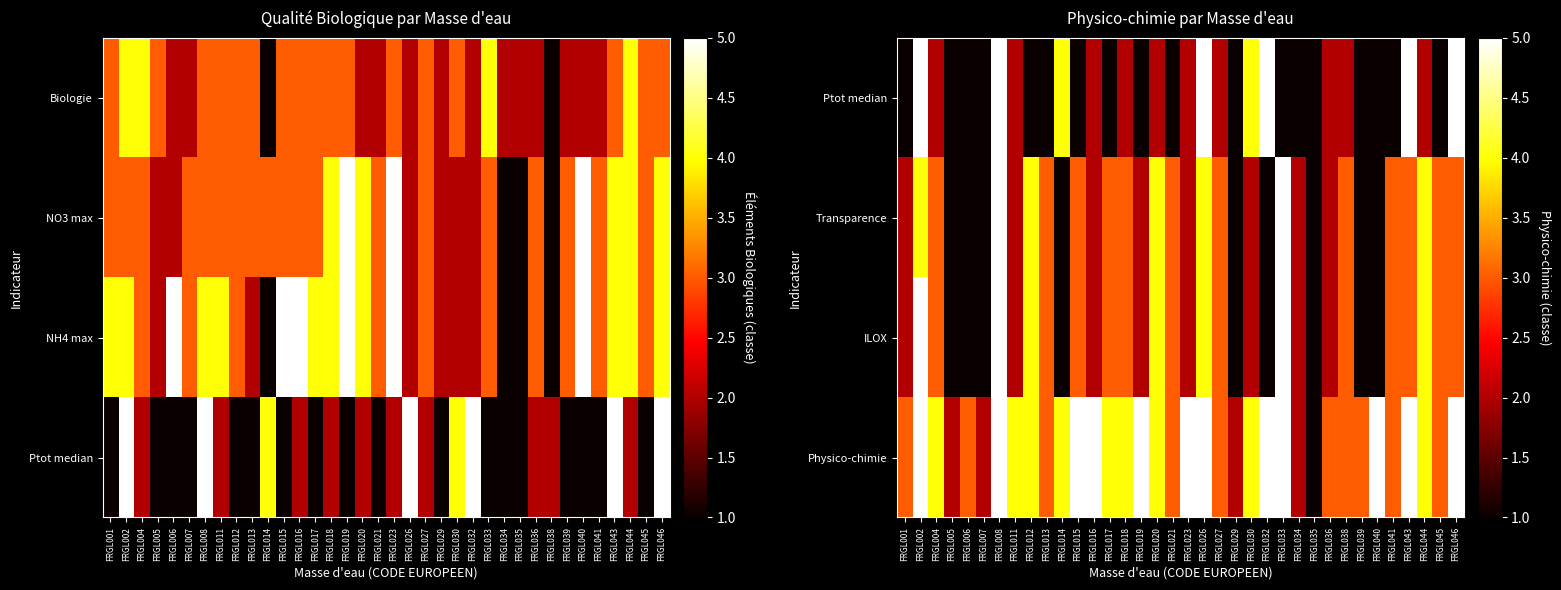

What is the maximum value for Ptot median?

5